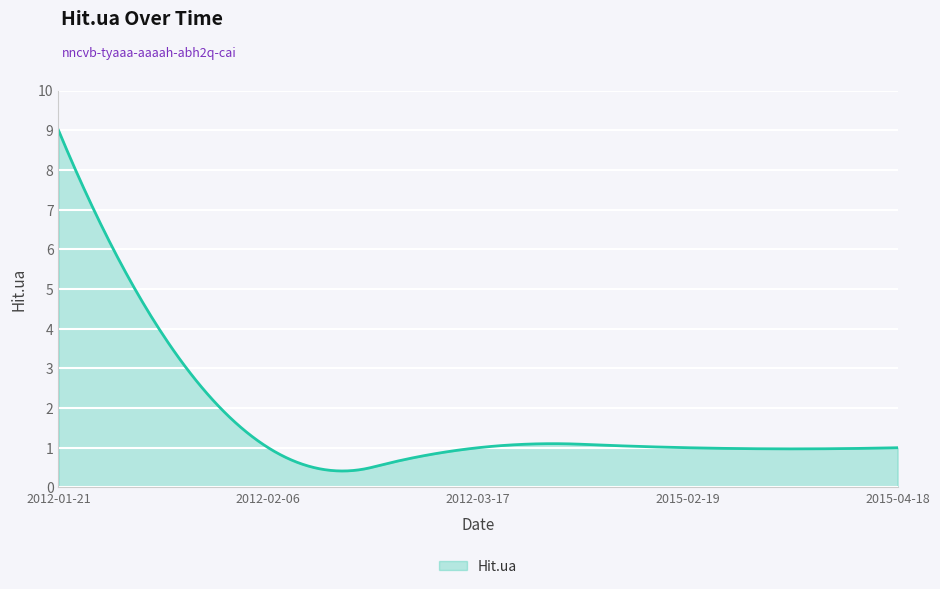

What is the minimum value shown in the chart?

0.4